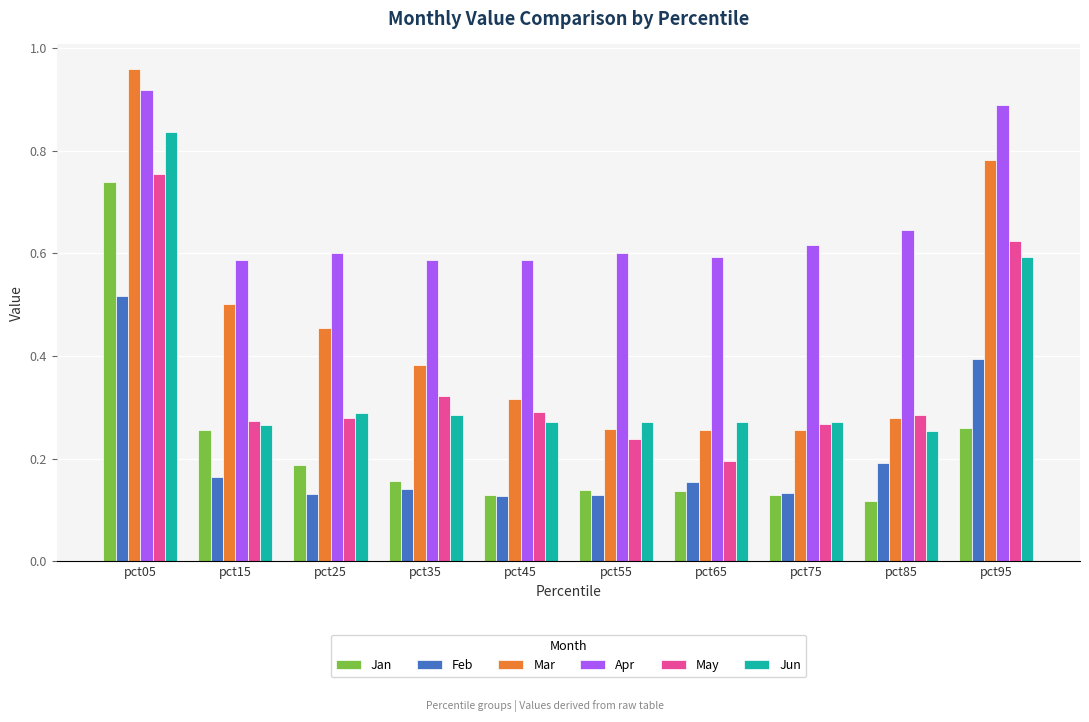

What is the sum of all Jan values?

2.3